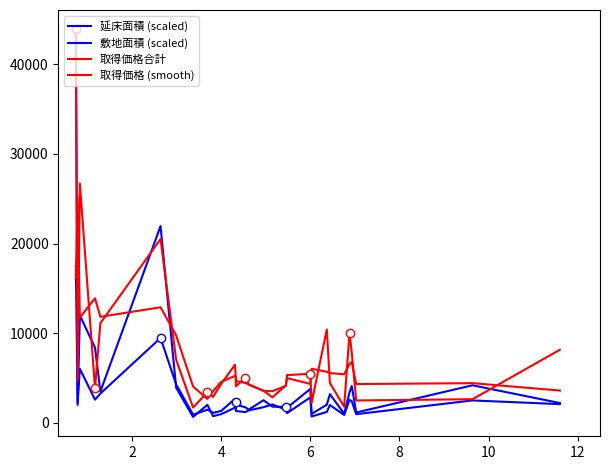

True or false: 延床面積 (scaled) has more than 0 interior local peaks.

True